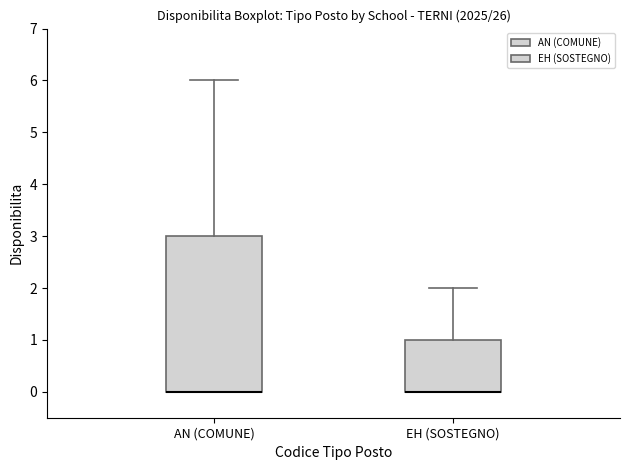

Reading left to right, read every box against the y-axis: the position of its median line, the range the box covers, and the ends of its whiskers. The values are not printed on the chart, so give them approximately, as read against the axis.

AN (COMUNE): median 0 (drawn on the box's lower edge), box 0 to 3, whiskers 0 to 6
EH (SOSTEGNO): median 0 (drawn on the box's lower edge), box 0 to 1, whiskers 0 to 2